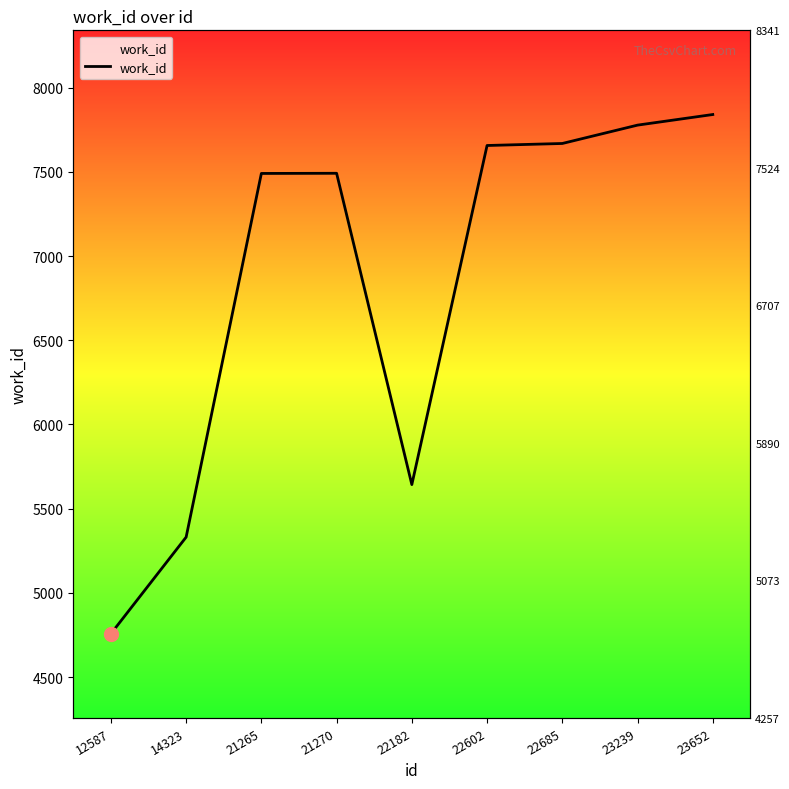

At which label does the data first exceed 7492?

22602